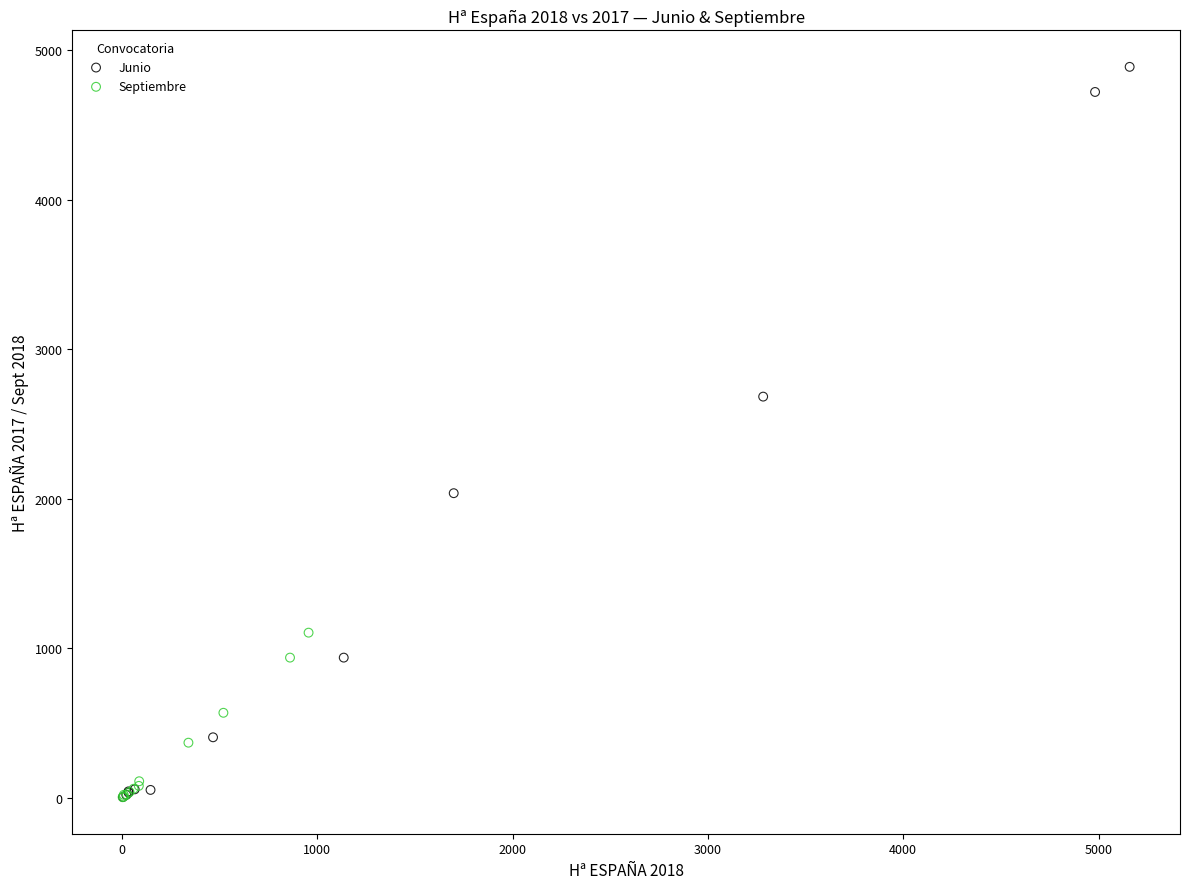

Which series contains the highest Y value?

Junio